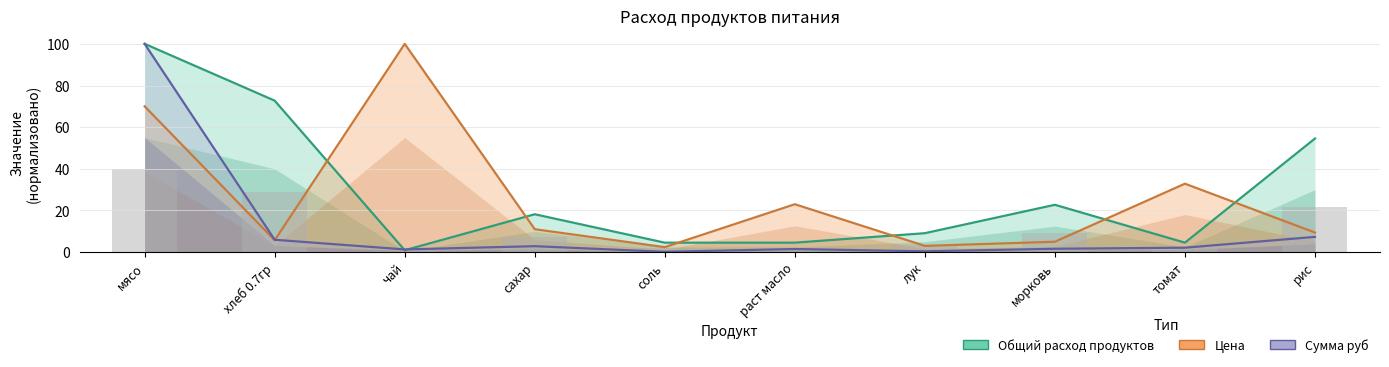

How many bars are there in each group?

3